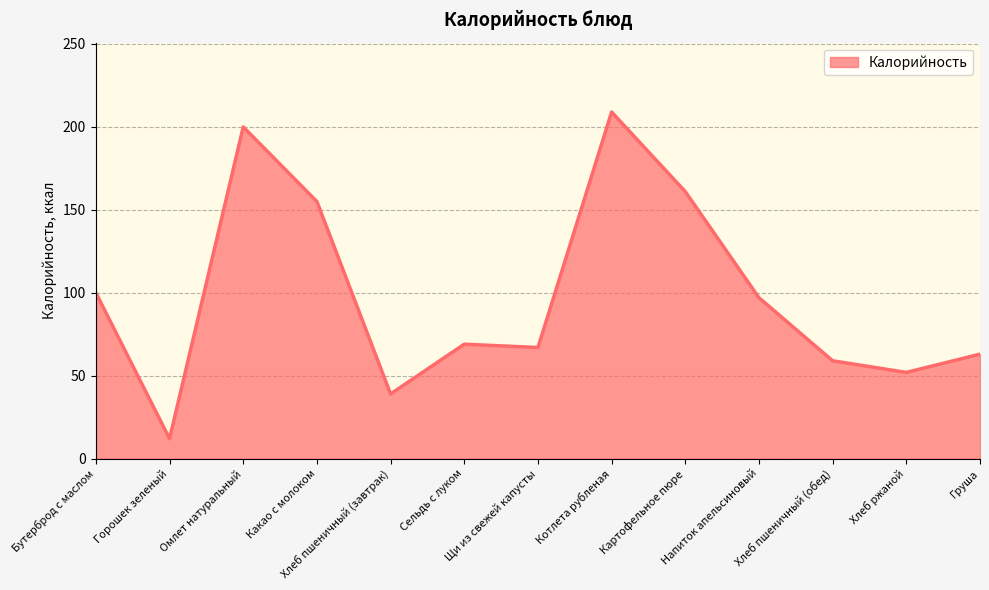

What is the ratio of the value at Горошек зеленый to the value at Хлеб пшеничный (обед)?

0.2